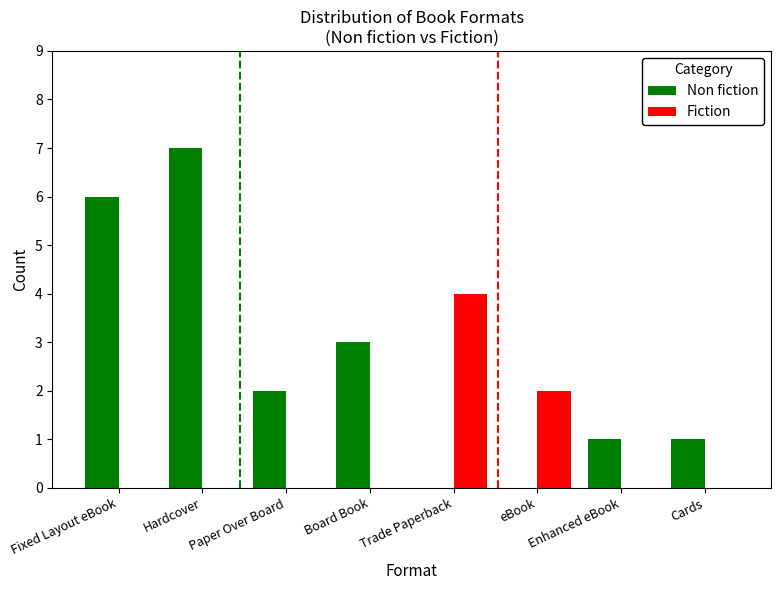

How many groups of bars are there?

8